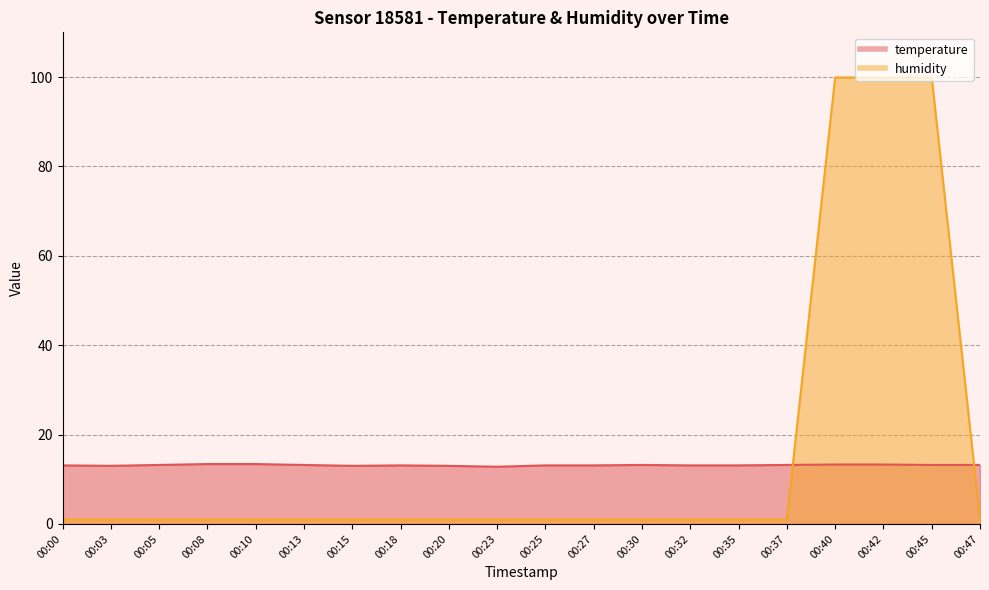

Reading left to right, transcribe all the data shown in this chart.

temperature: 13.1	13.0	13.2	13.4	13.4	13.2	13.0	13.1	13.0	12.8	13.1	13.1	13.2	13.1	13.1	13.2	13.3	13.3	13.2	13.2
humidity: 1.0	1.0	1.0	1.0	1.0	1.0	1.0	1.0	1.0	1.0	1.0	1.0	1.0	1.0	1.0	1.0	99.9	99.9	99.9	1.0